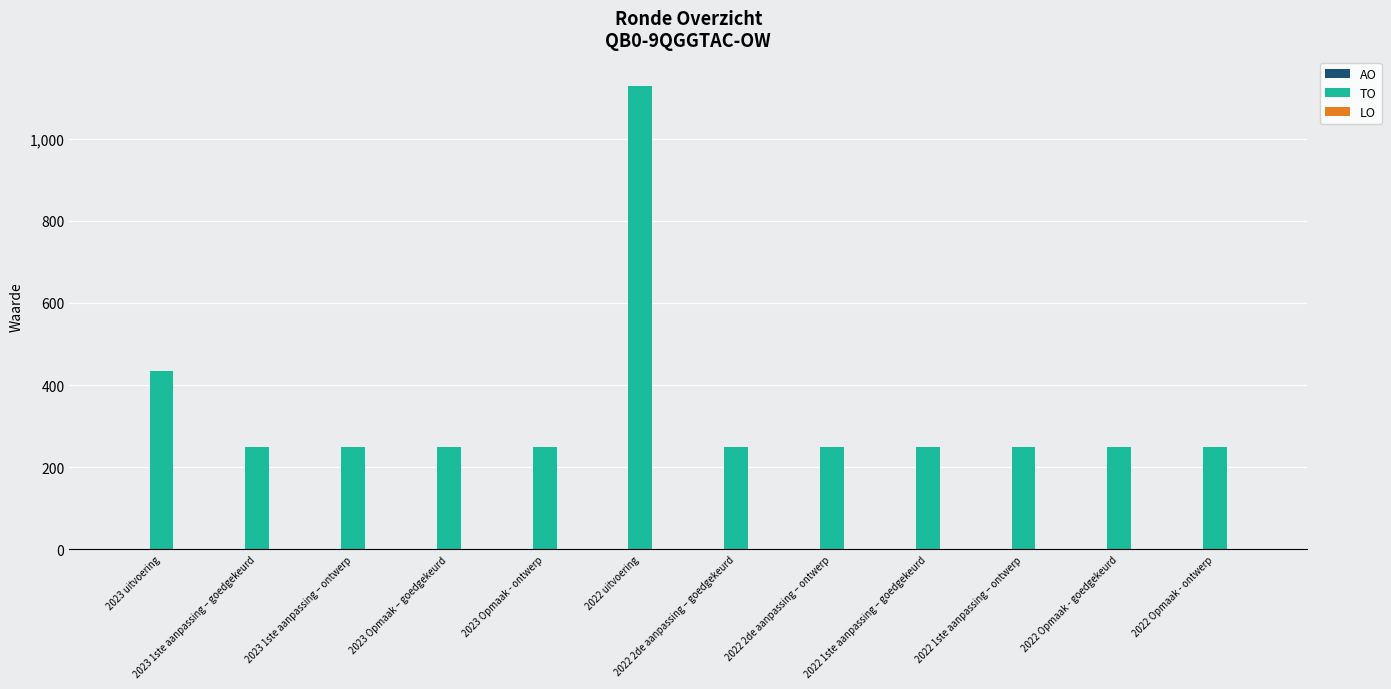

Between 2022 uitvoering and 2022 Opmaak - goedgekeurd, which is larger?

2022 uitvoering